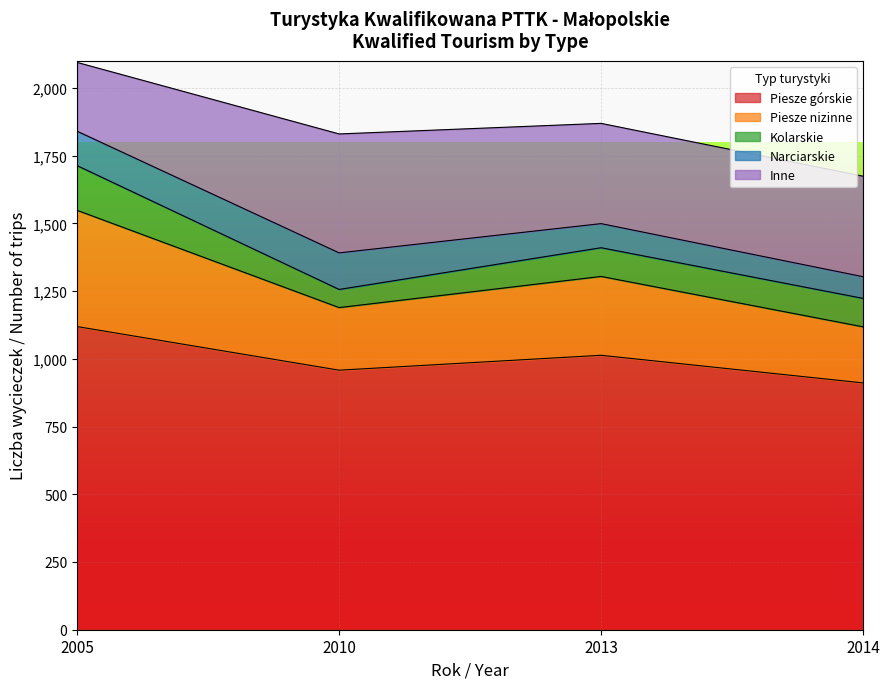

In Piesze nizinne, how many points are higher than both neighbors (excluding endpoints)?

1